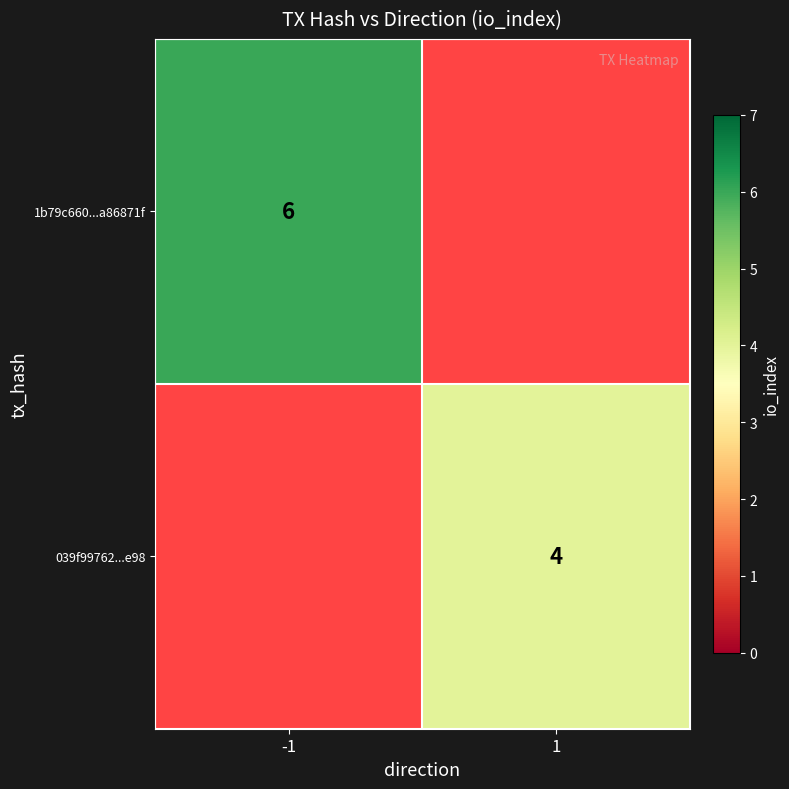

The value of 1b79c660...a86871f at -1 is 6. True or false?

True